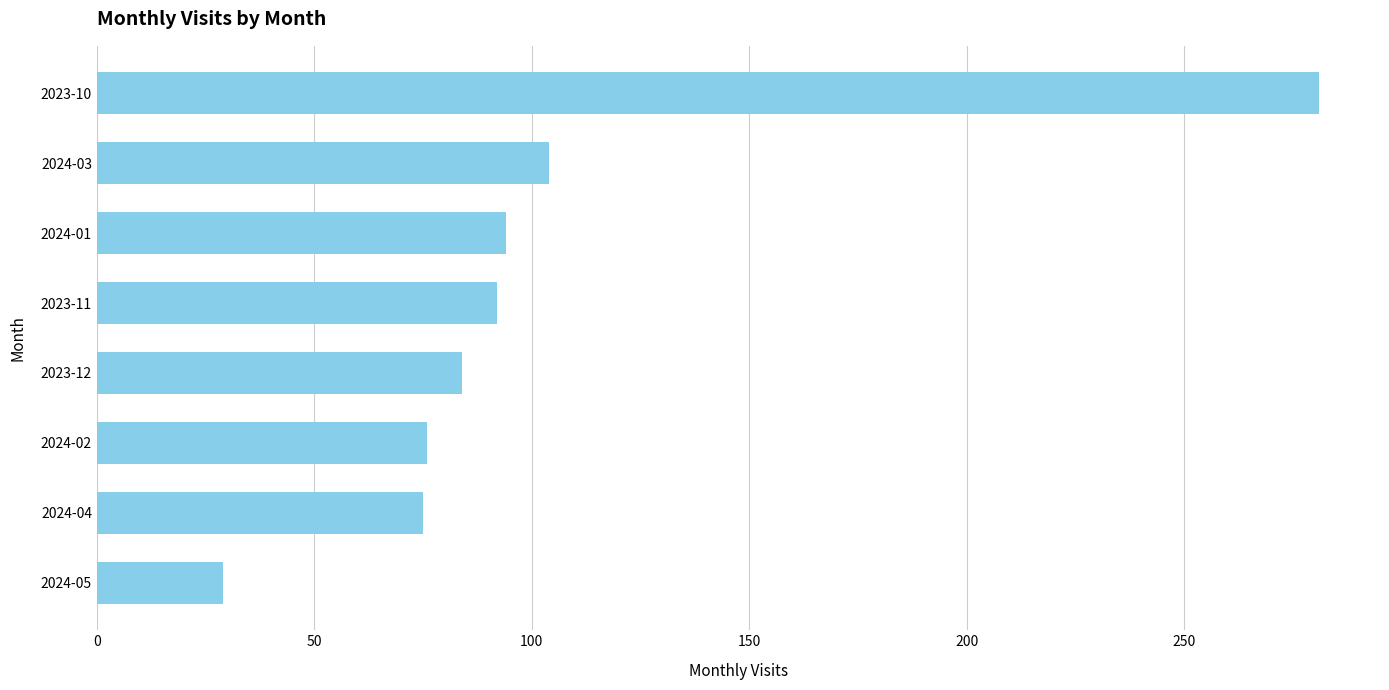

What is the sum of the values at 2023-12 and 2024-05?

113